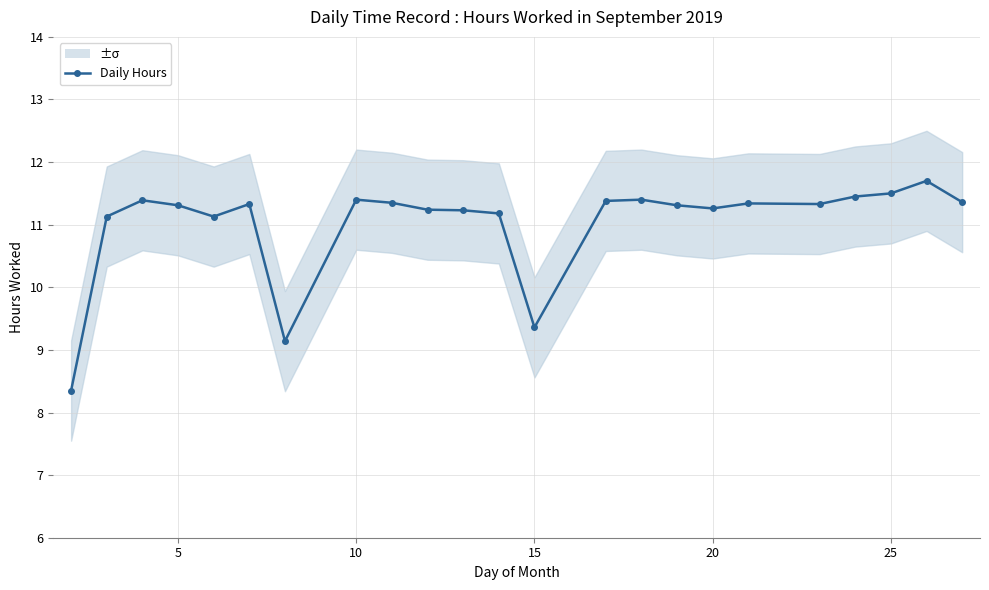

How many lines are shown in the chart?

1